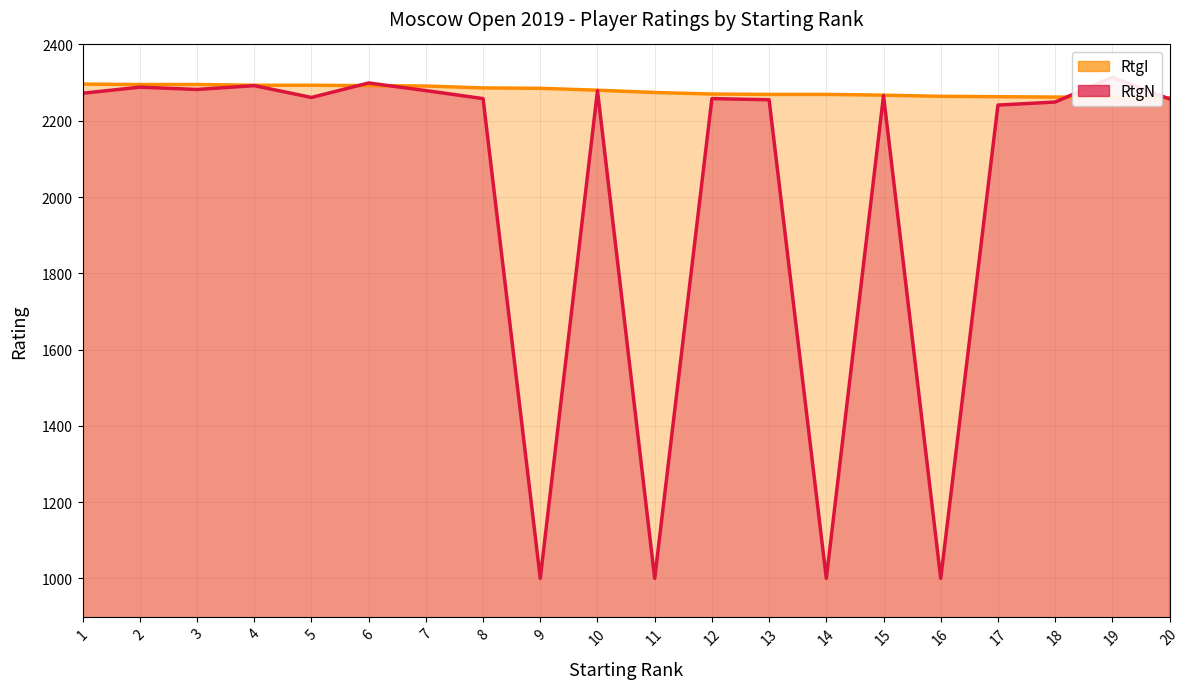

At 15, list the series in order from largest to smallest.

RtgI, RtgN